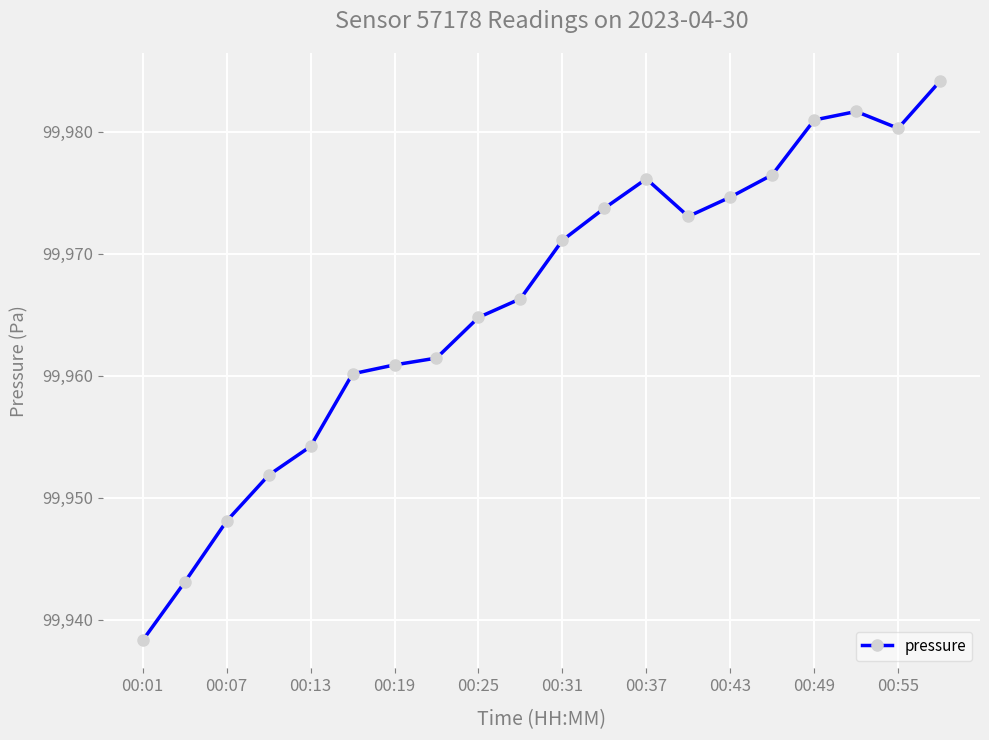

How many data points are less than 99971?

10